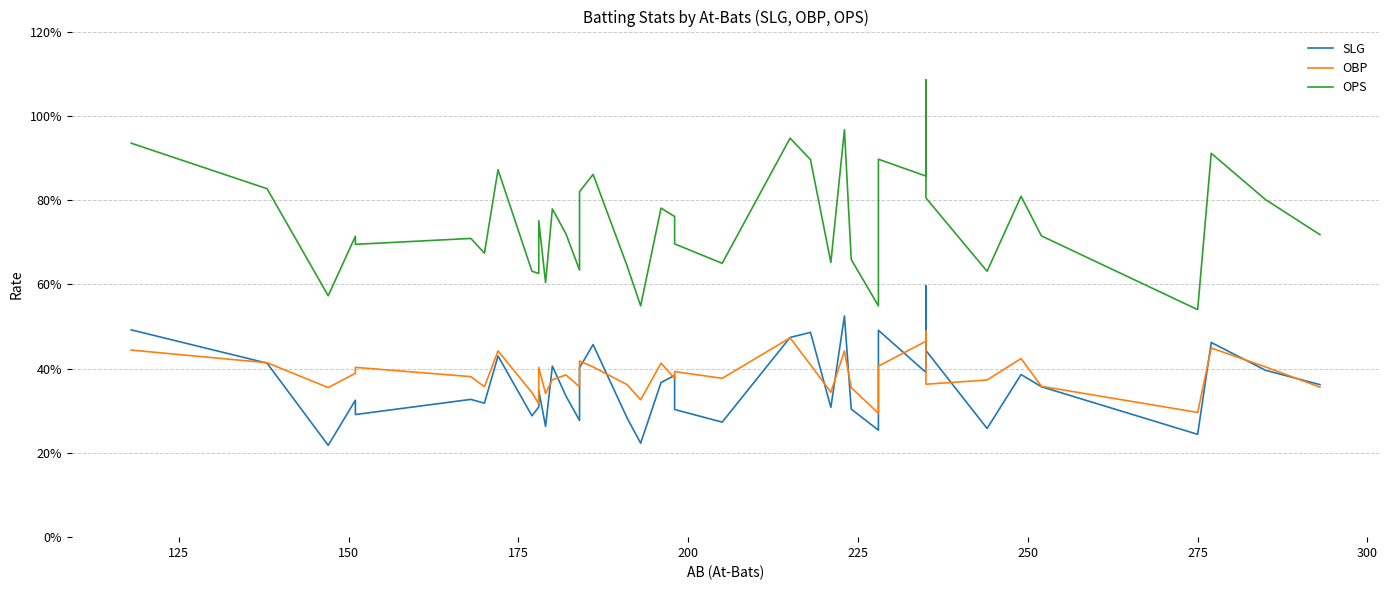

What is the maximum value shown in the chart?

1.1